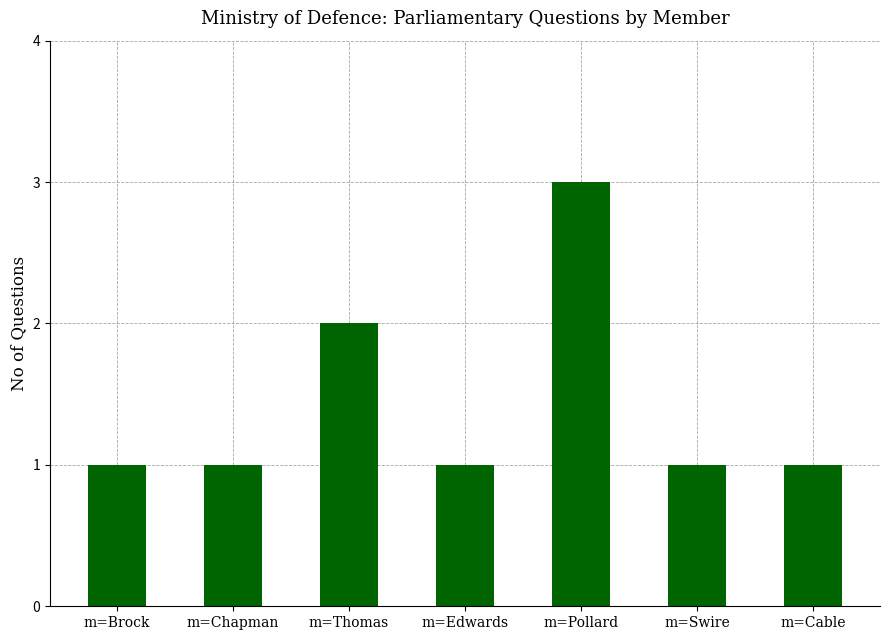

What is the sum of all values?

10